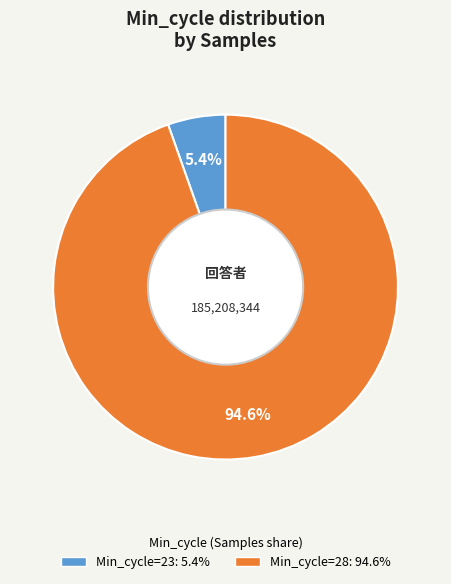

To the nearest percent, what is the average slice percentage?

50%